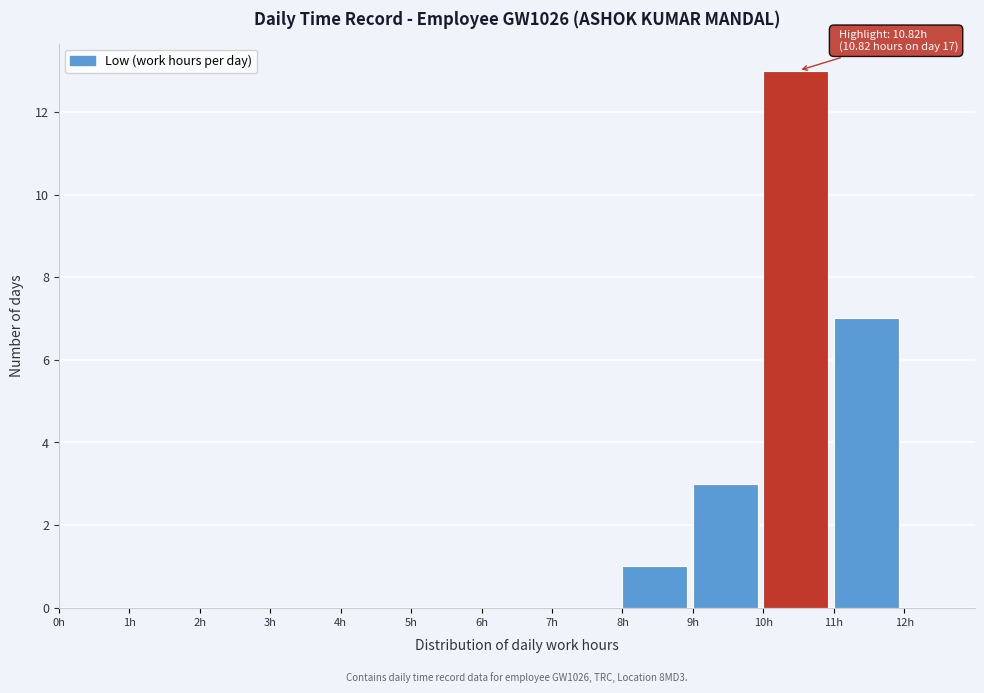

Over which range of the x-axis is the bar tallest?

10 to 11